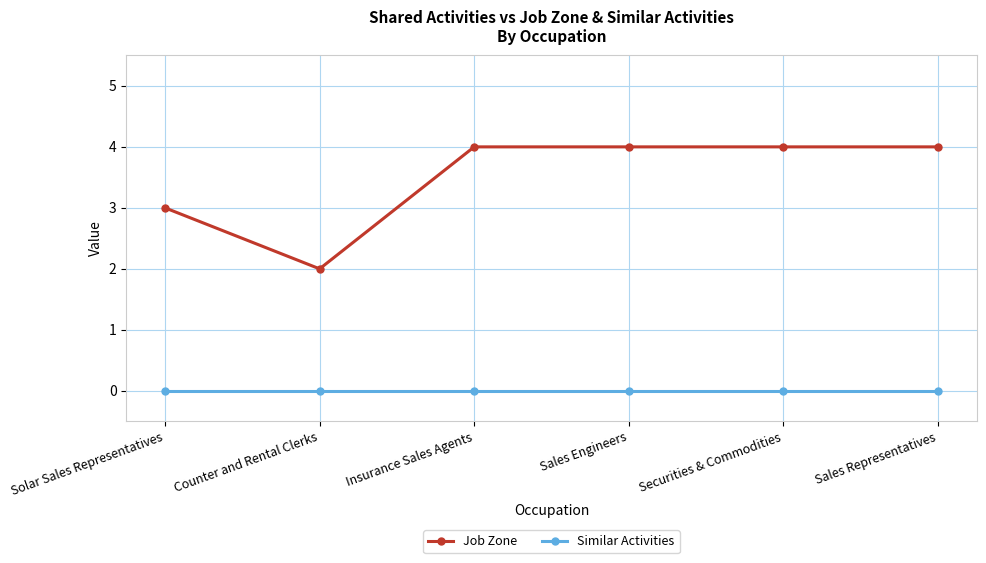

The value of Job Zone at Insurance Sales Agents is 2. True or false?

False